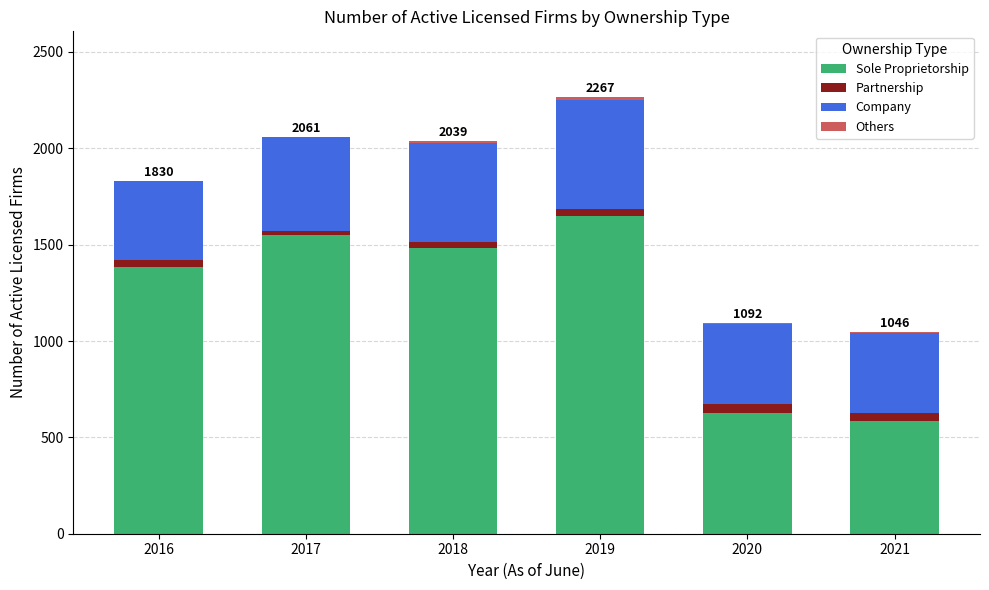

Which category has the highest value in the Sole Proprietorship series?

2019